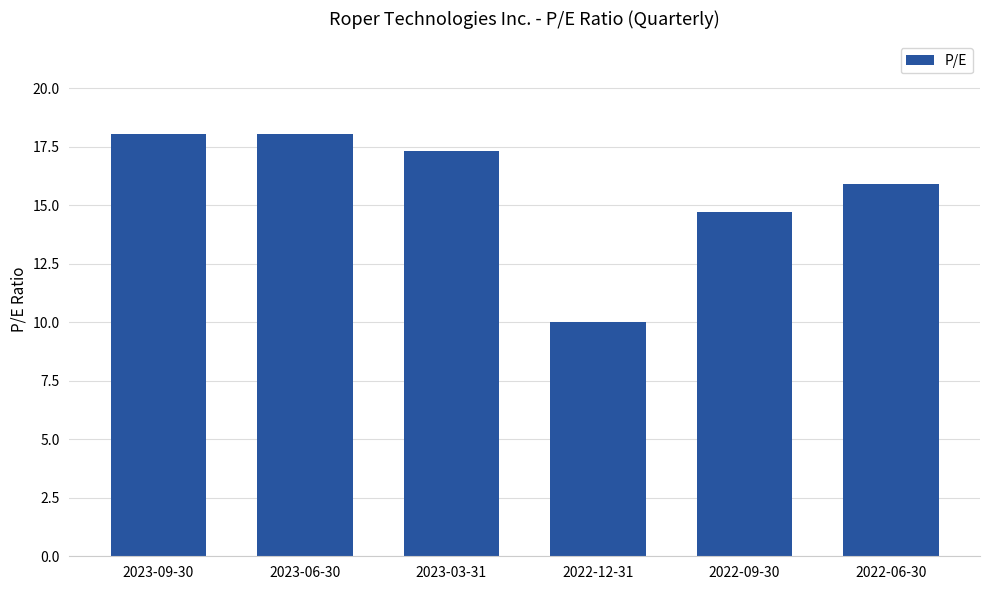

What is the label of the 1st bar from the left?

2023-09-30